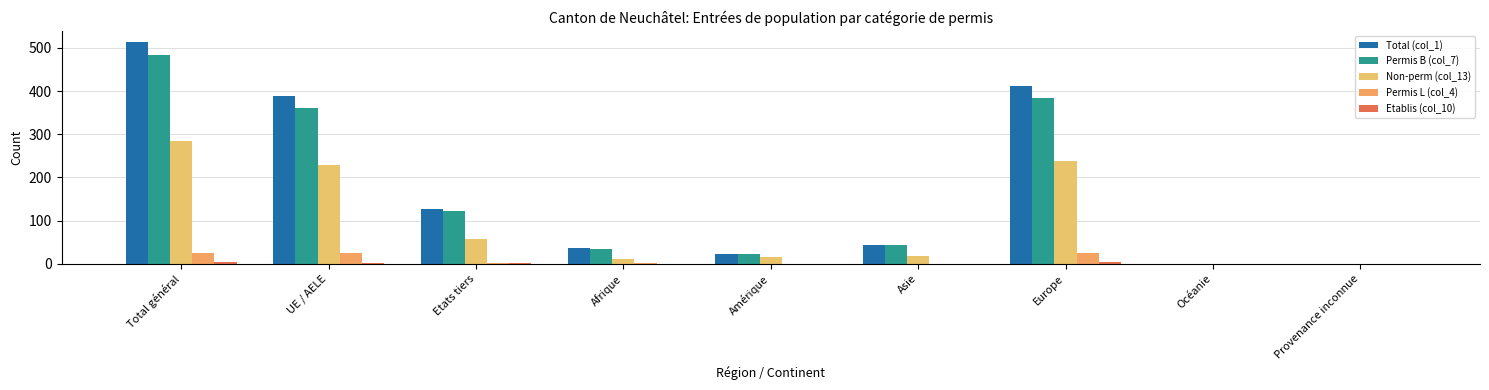

Which series changed the most between Etats tiers and Océanie?

Total (col_1)